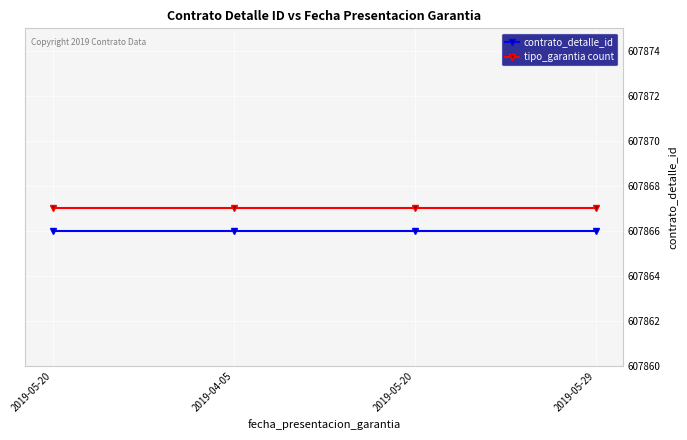

What is the minimum value shown in the chart?

607866